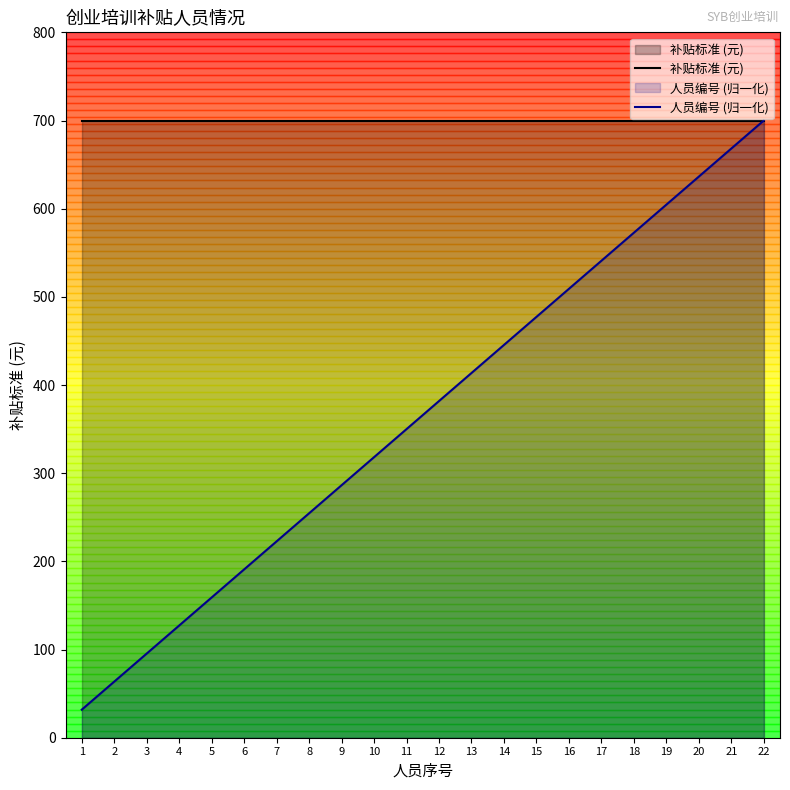

Reading left to right, transcribe all the data shown in this chart.

补贴标准 (元): 700.0	700.0	700.0	700.0	700.0	700.0	700.0	700.0	700.0	700.0	700.0	700.0	700.0	700.0	700.0	700.0	700.0	700.0	700.0	700.0	700.0	700.0
人员编号 (归一化): 31.8	63.6	95.5	127.3	159.1	190.9	222.7	254.5	286.4	318.2	350.0	381.8	413.6	445.5	477.3	509.1	540.9	572.7	604.5	636.4	668.2	700.0